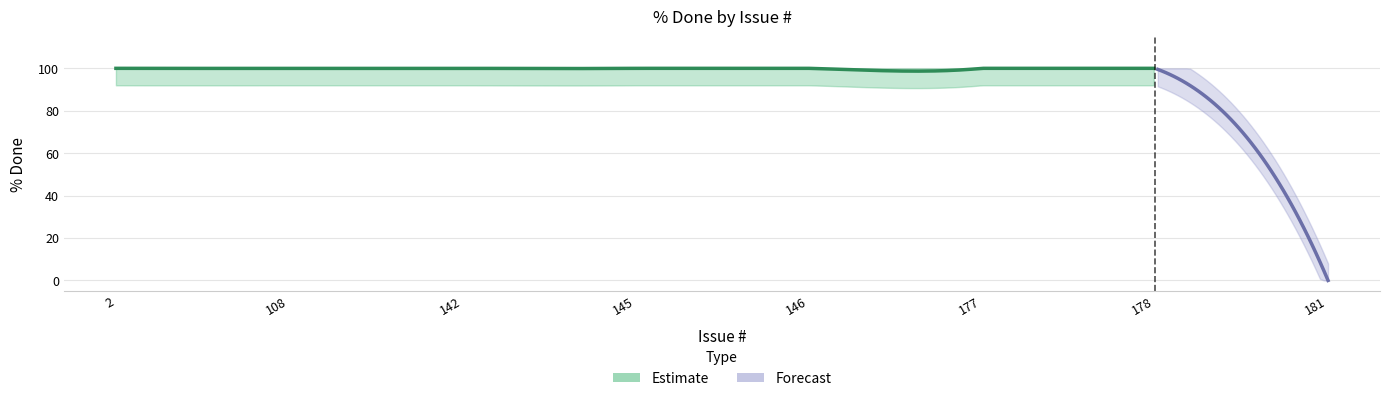

What is the difference between the maximum and minimum values?

100